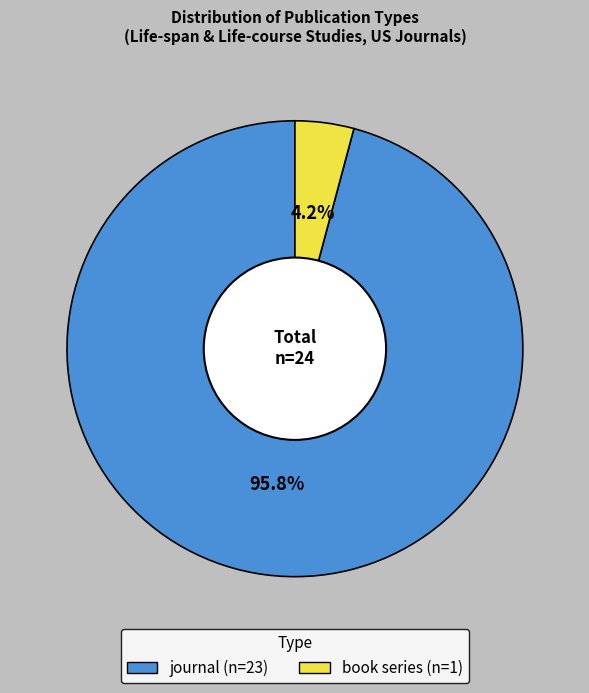

To the nearest percent, what percentage of the pie is journal?

96%